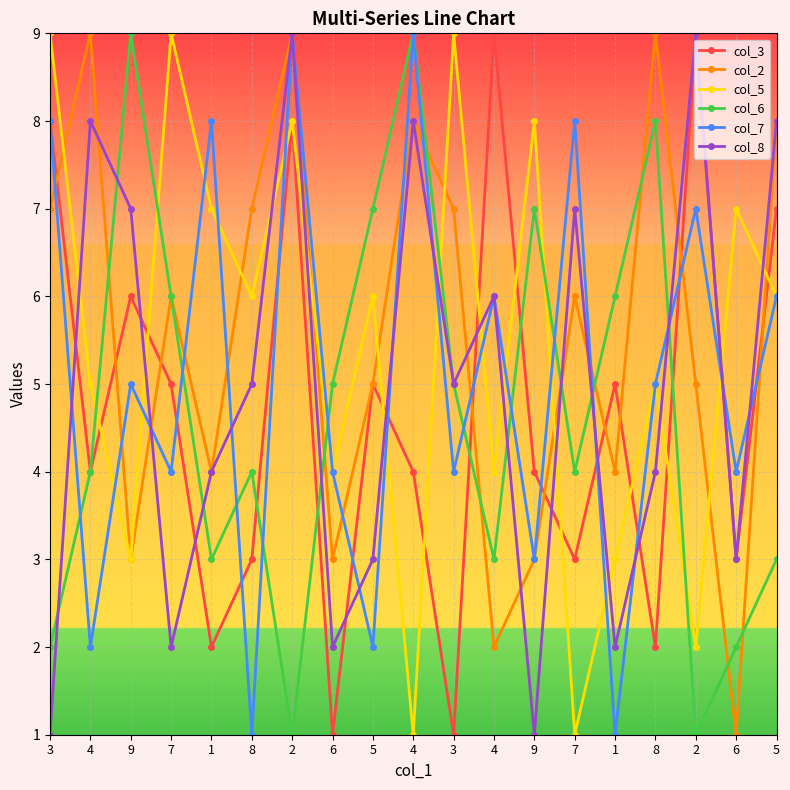

The value of col_6 at 1 is 3. True or false?

True